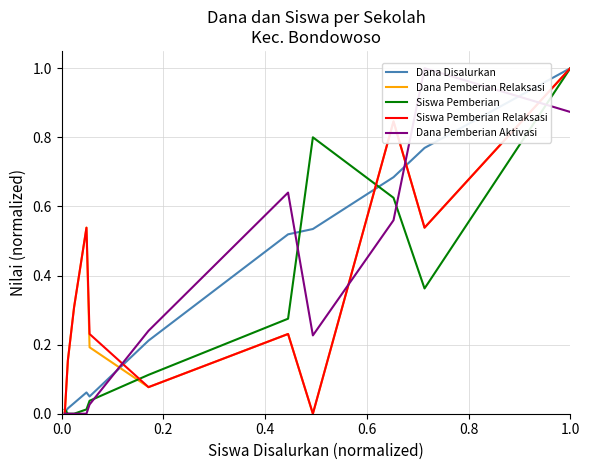

Rank the series by their maximum value, from lowest to highest.

Dana Disalurkan, Dana Pemberian Relaksasi, Siswa Pemberian, Siswa Pemberian Relaksasi, Dana Pemberian Aktivasi